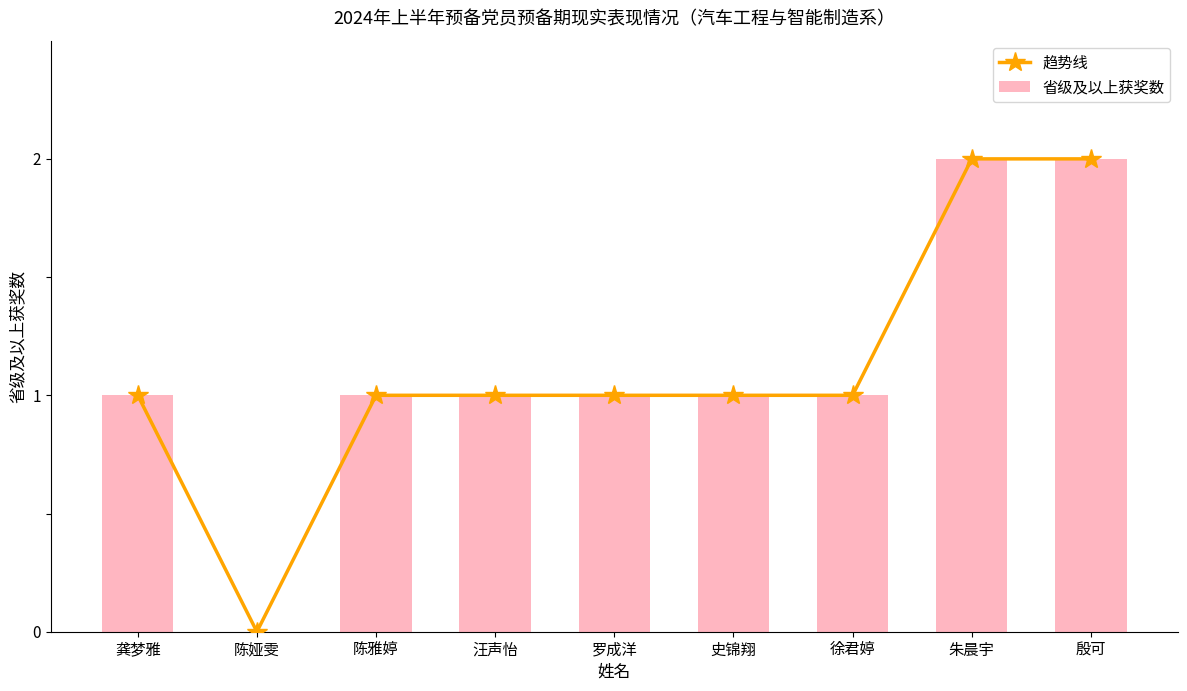

What position from the right is 殷可?

1